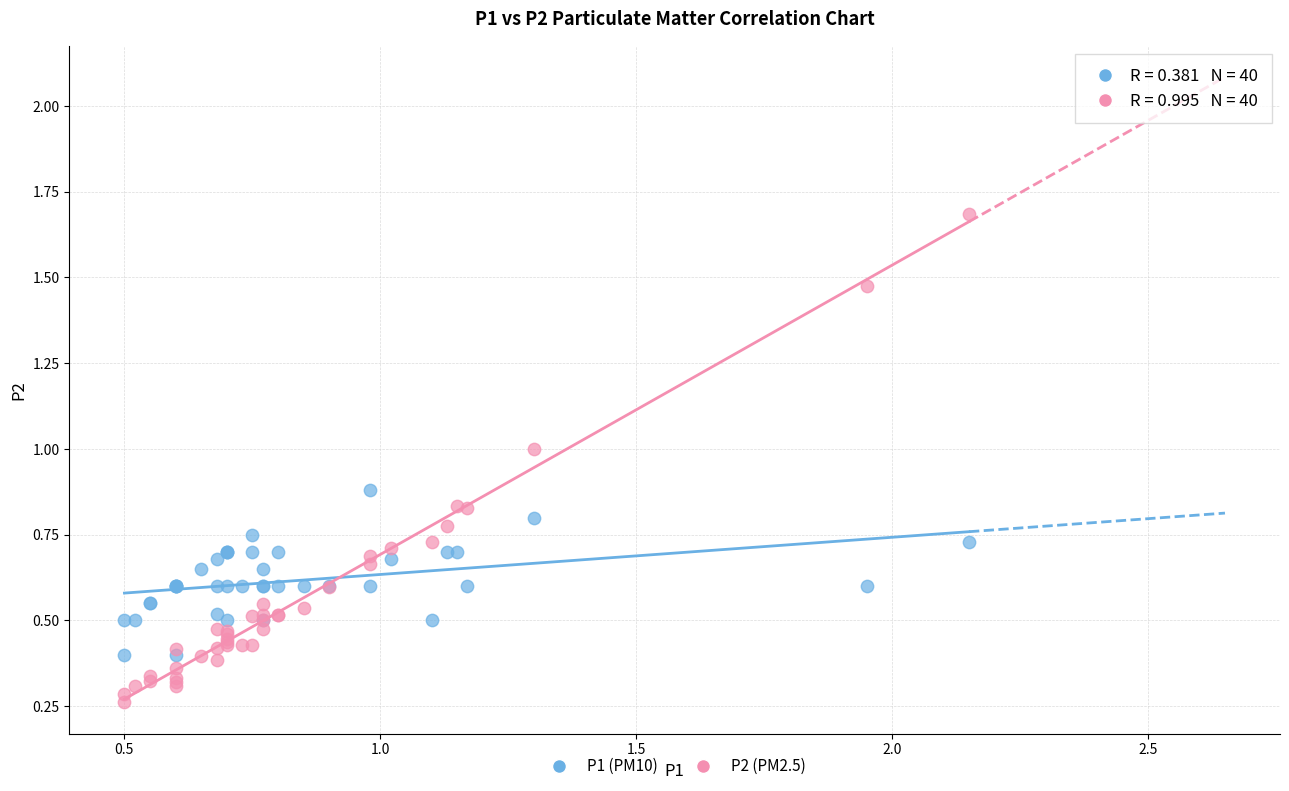

Which series contains the highest Y value?

P2 (PM2.5)